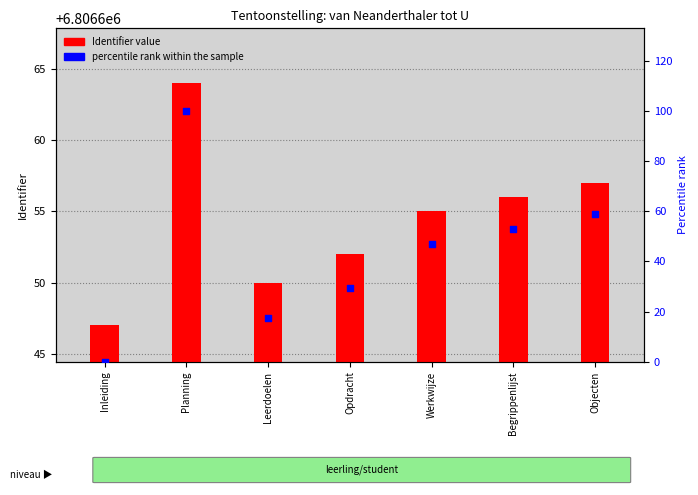

Which series has the largest Y range (max minus min)?

percentile rank within the sample